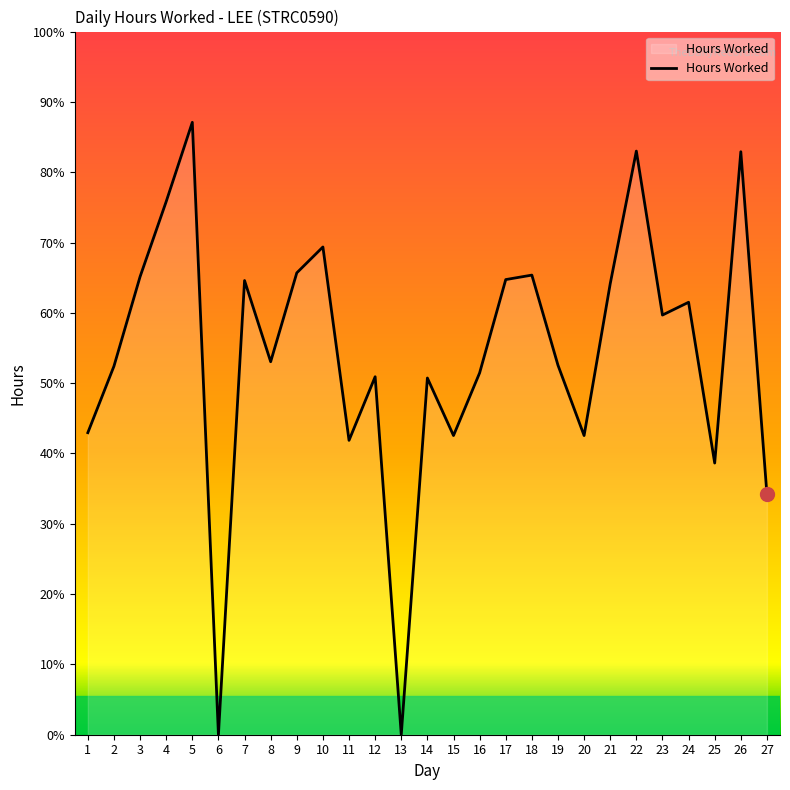

Is this an area chart (filled region under the line)?

Yes